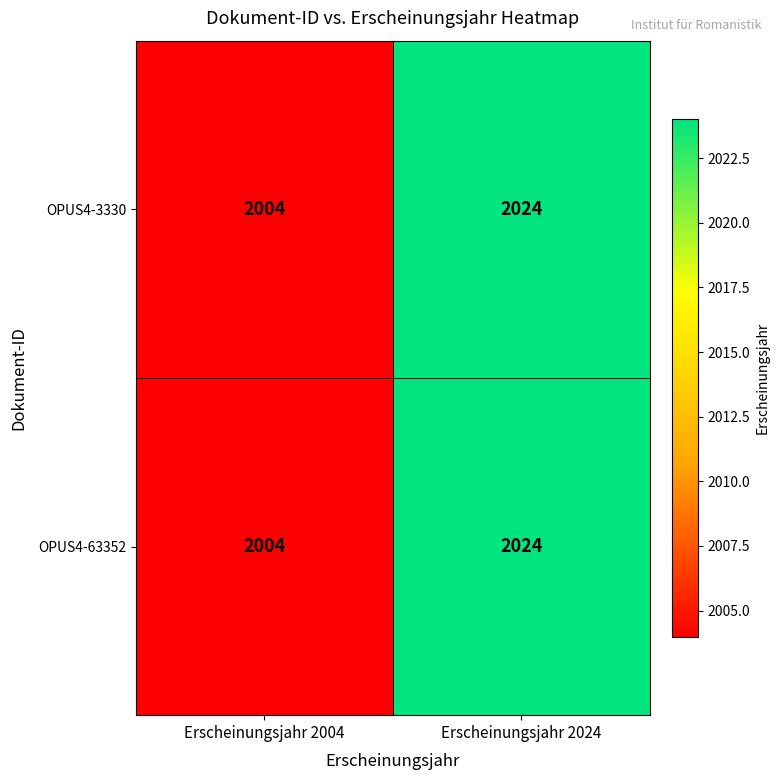

What is the smallest value displayed?

2004